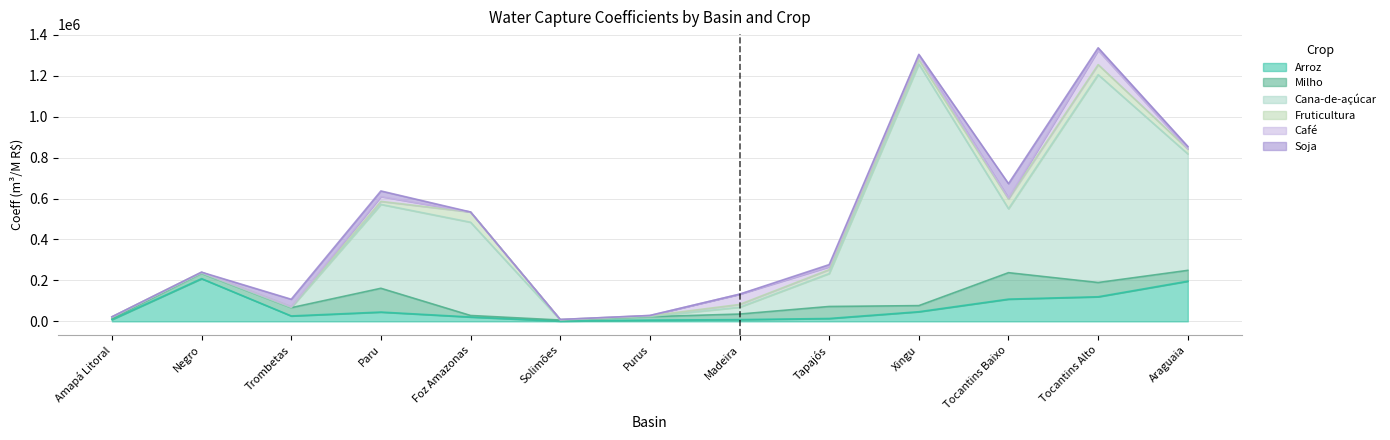

At which label does Arroz first exceed 26499?

Negro